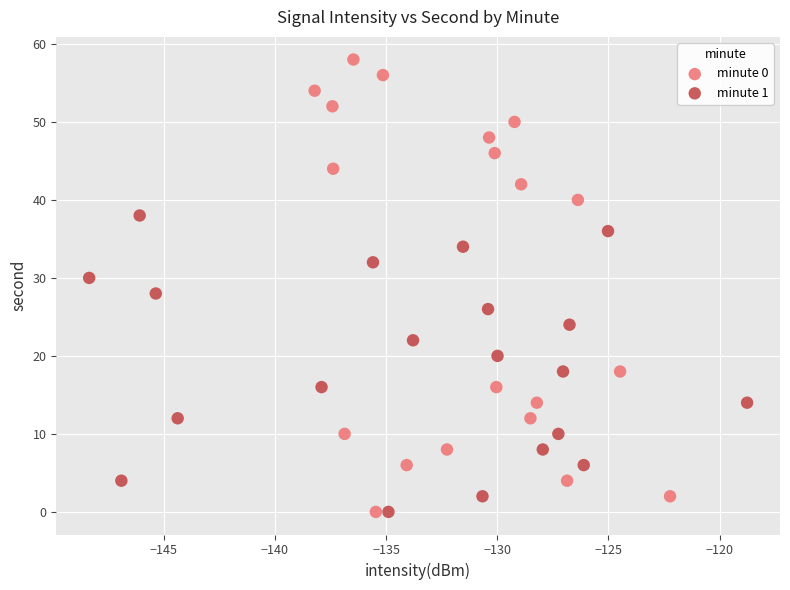

Which series has the largest Y range (max minus min)?

minute 0